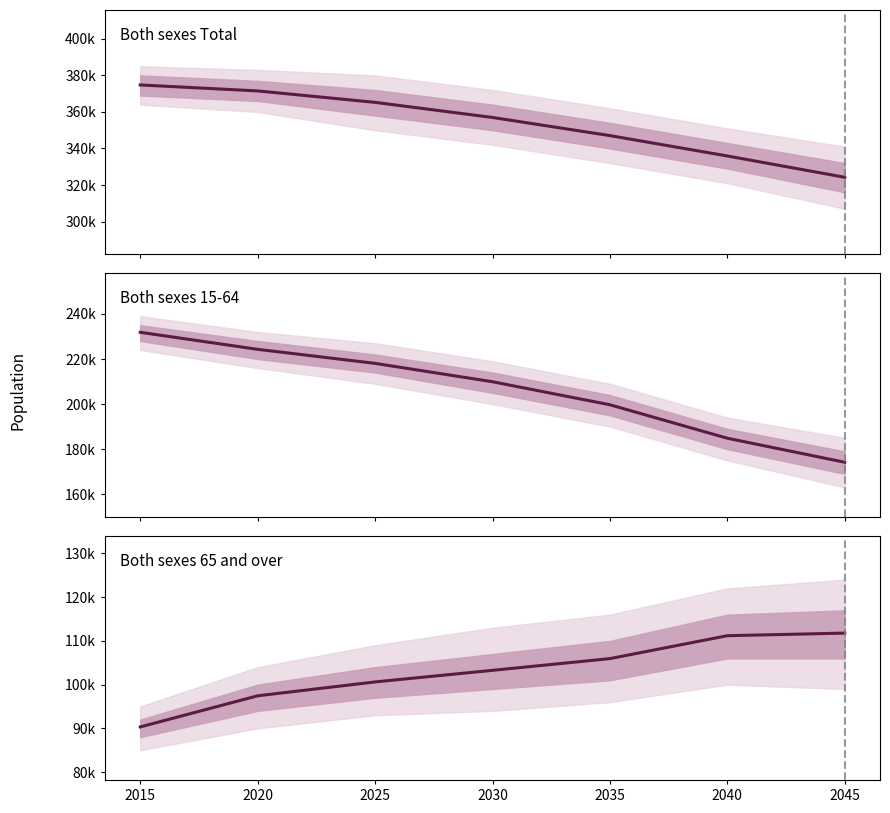

At which label does Both sexes 65 and over first exceed 103271?

2035